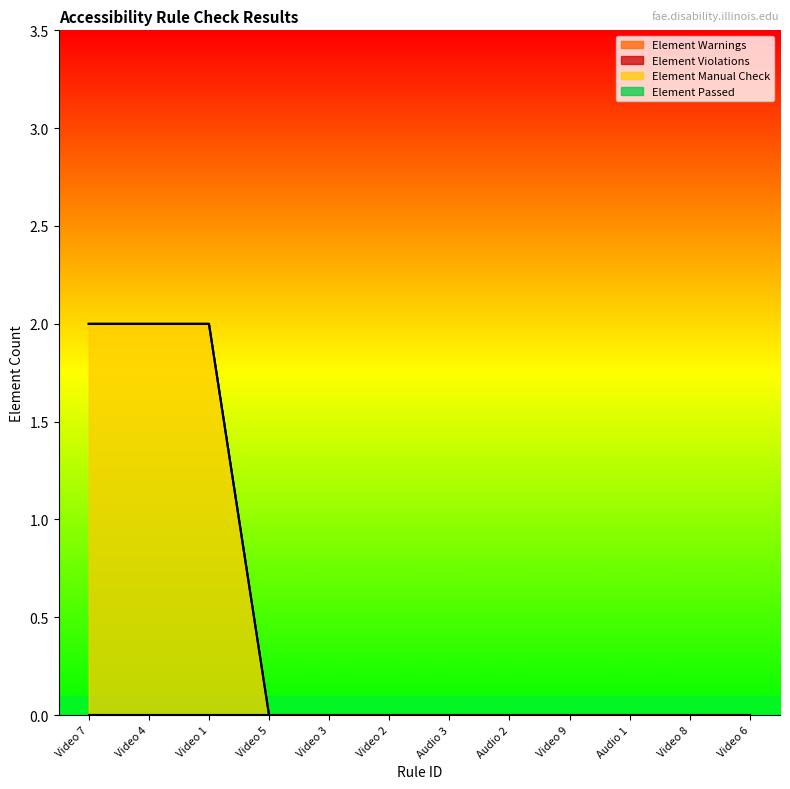

List the series in order of their peak value, highest first.

Element Manual Check, Element Warnings, Element Violations, Element Passed